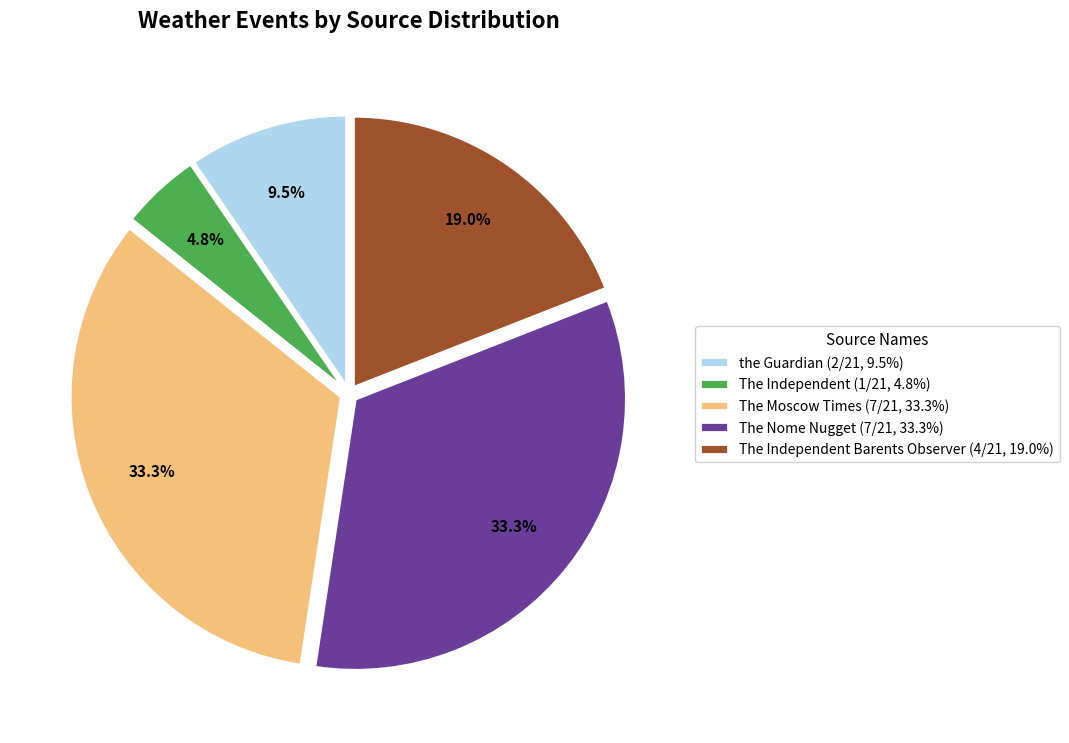

Which category has the smallest portion of the pie?

The Independent (1/21, 4.8%)